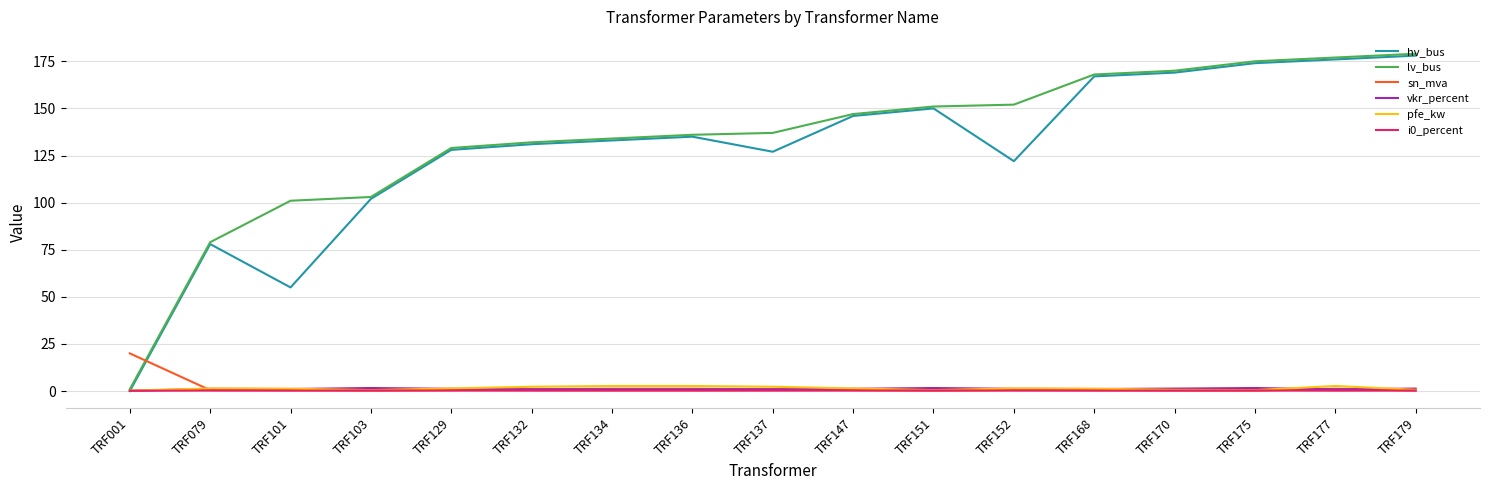

Between TRF152 and TRF168, which series saw the biggest shift?

hv_bus